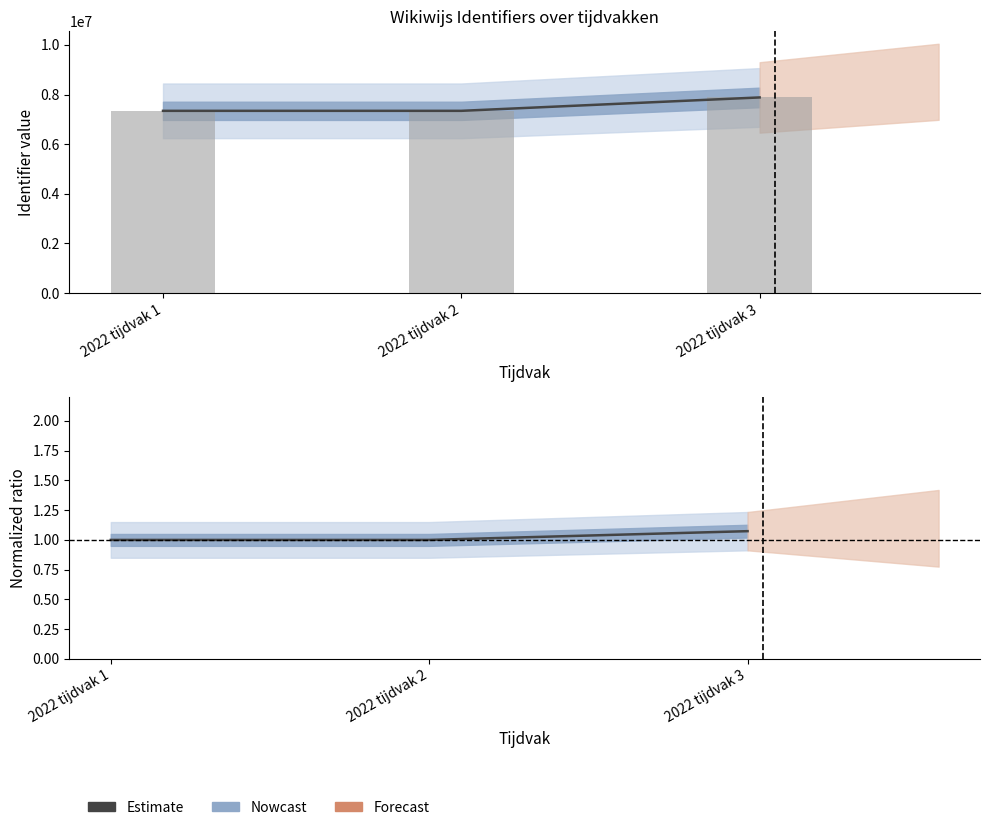

What is the sum of all values?

3.1